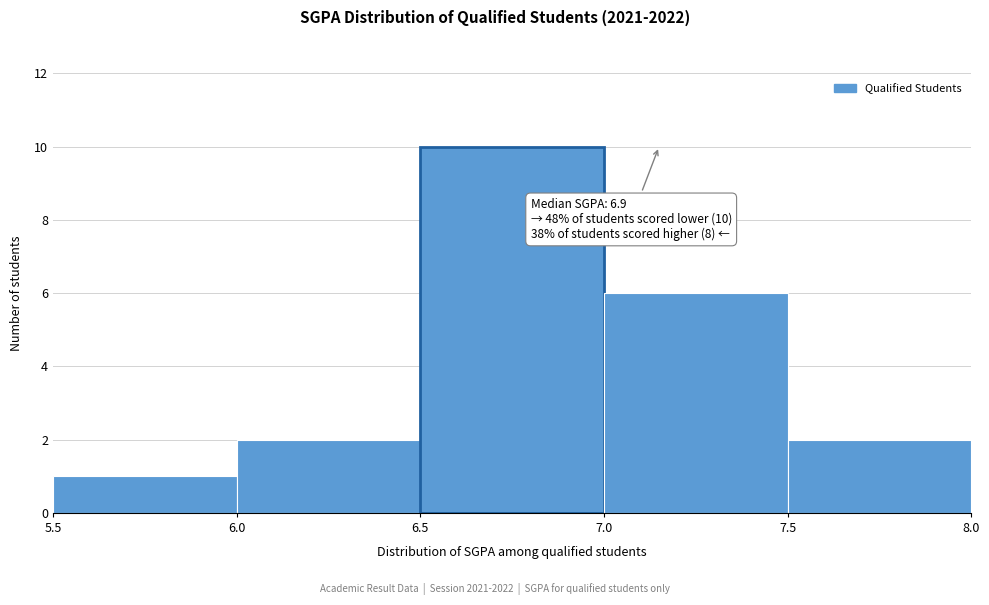

Over which range of the x-axis is the bar tallest?

6.5 to 7.0